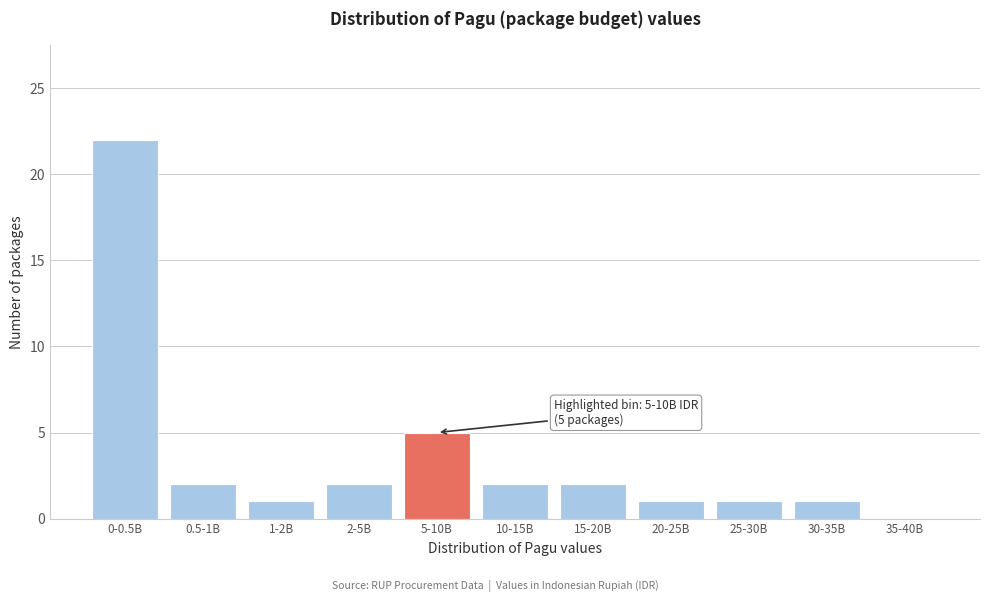

Reading left to right, what are all the values shown in this chart?

0-0.5B=22	0.5-1B=2	1-2B=1	2-5B=2	5-10B=5	10-15B=2	15-20B=2	20-25B=1	25-30B=1	30-35B=1	35-40B=0